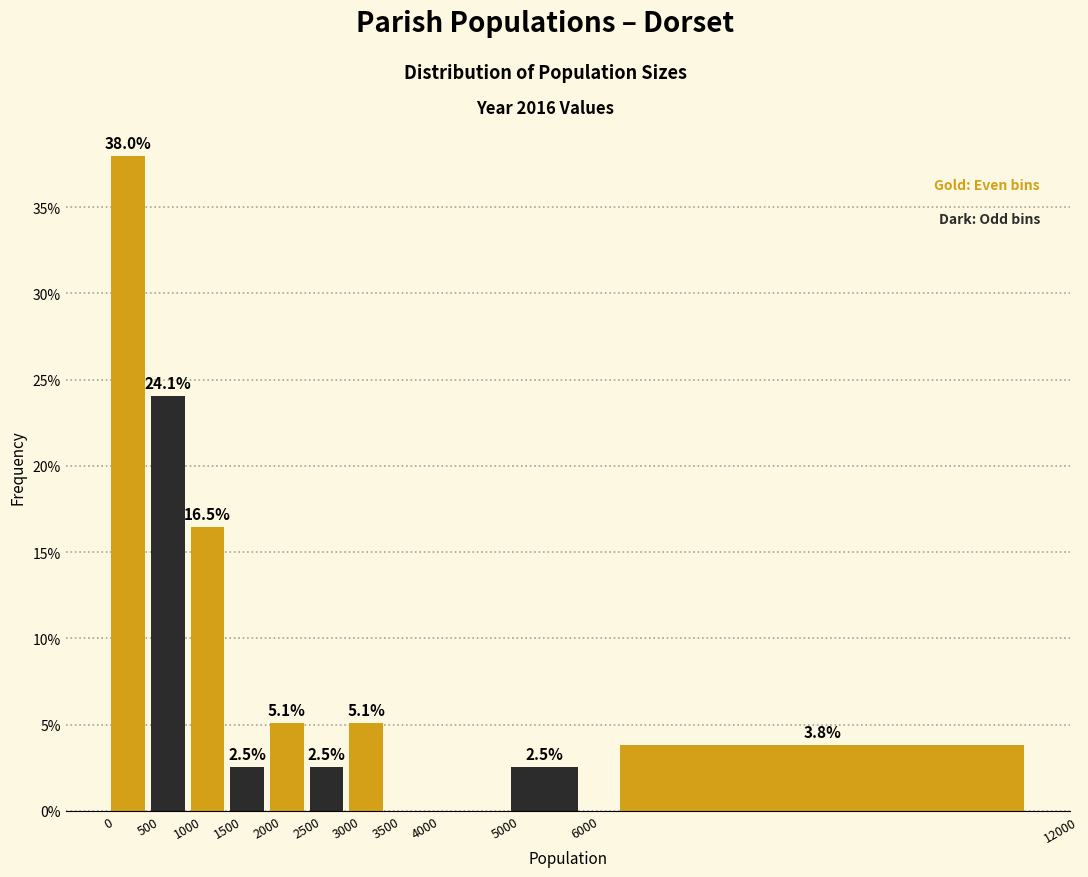

Which range on the x-axis has the tallest bar?

0 to 500